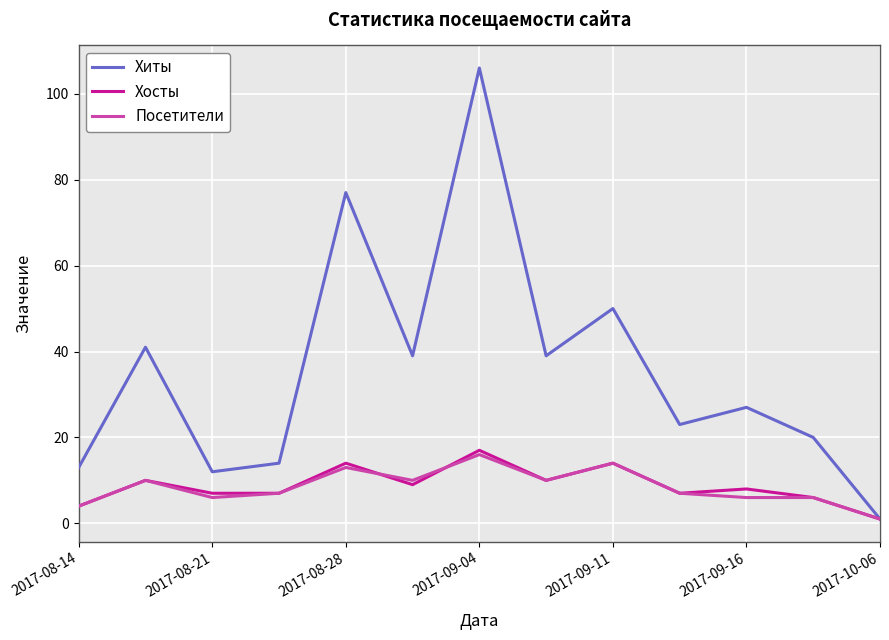

What is the lowest value of the Хиты series?

1